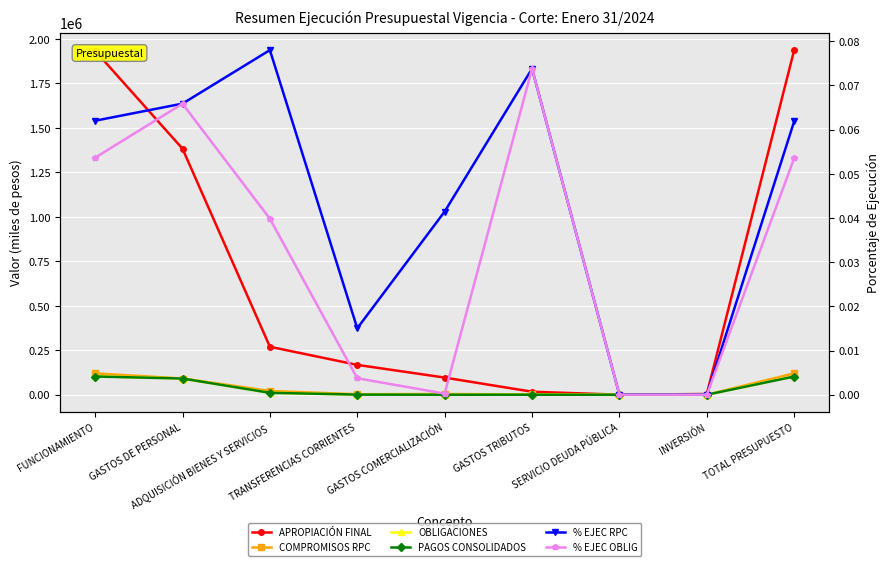

What is the label of the 4th point from the right?

GASTOS TRIBUTOS